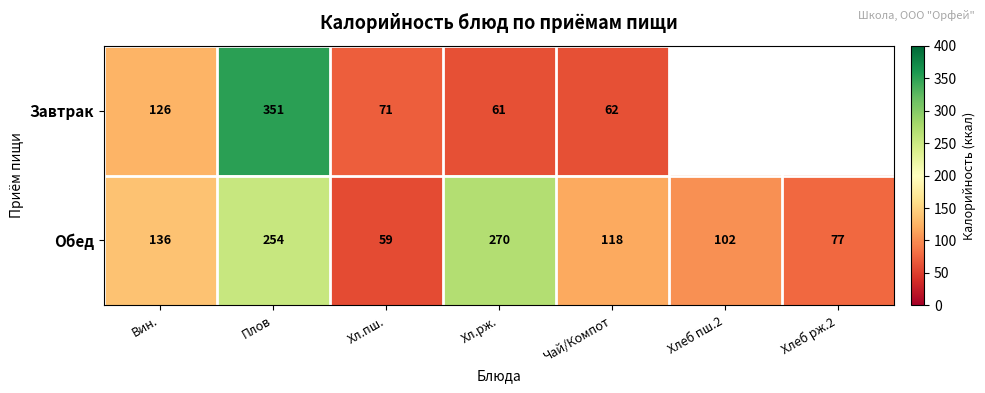

Where is Обед nearest to the value 164?

Вин.